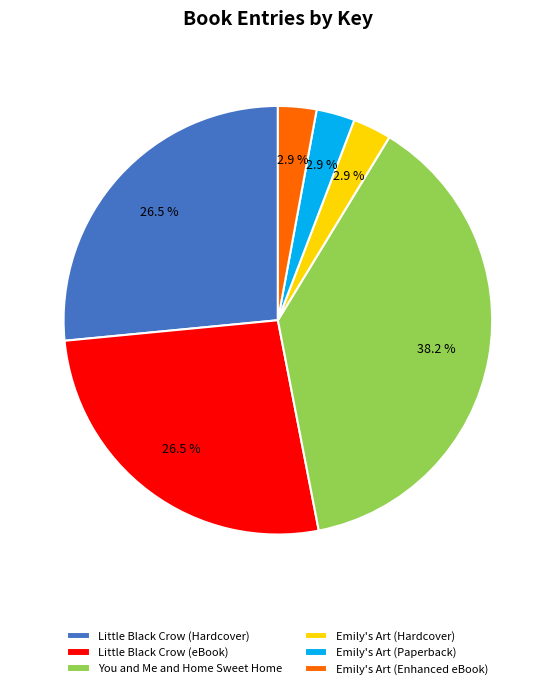

The Little Black Crow (Hardcover) slice represents 40% of the pie. True or false?

False